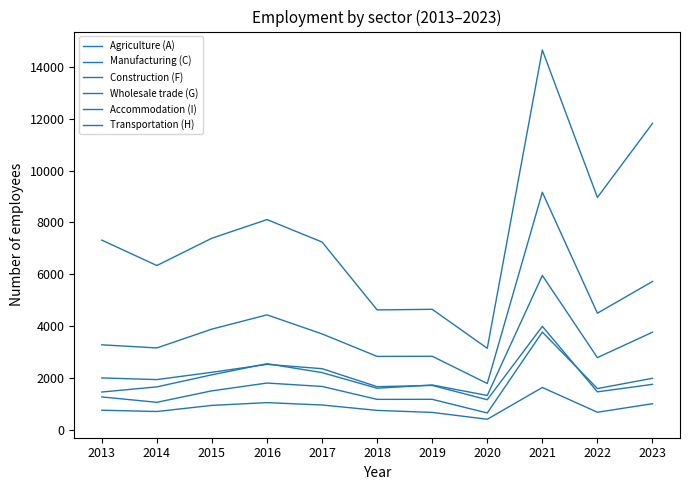

Which series has the largest total across all categories?

Wholesale trade (G)